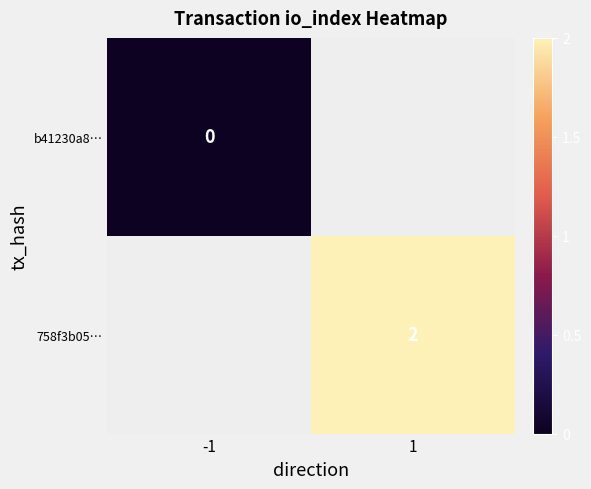

Is it true that 758f3b05… equals 2 at 1?

True